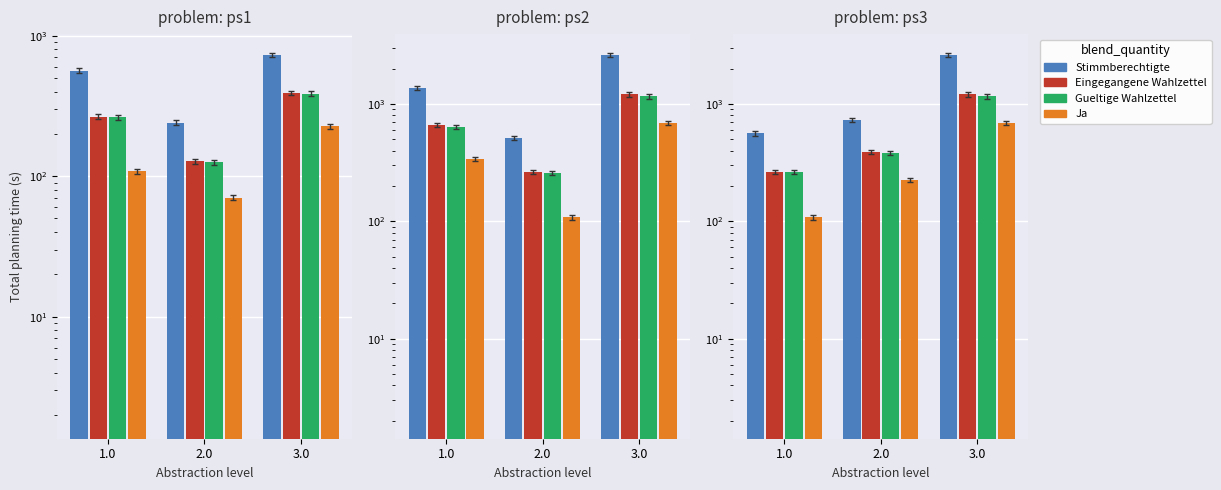

What is the average value of the Gueltige Wahlzettel series?

603